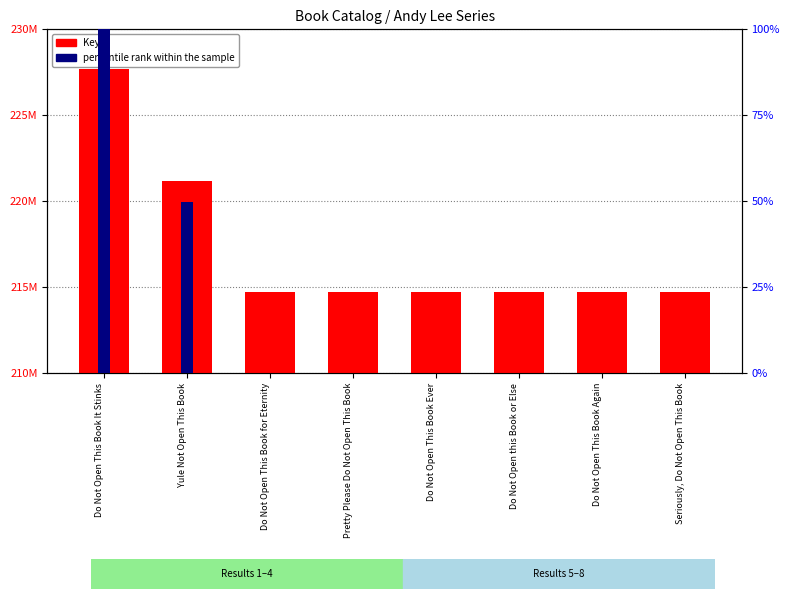

What is the maximum value for percentile rank within the sample?

100.0